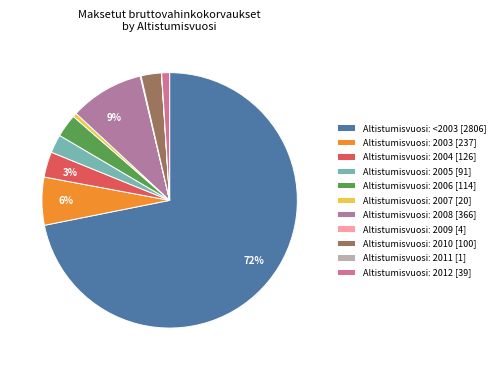

How many segments does this pie chart have?

11